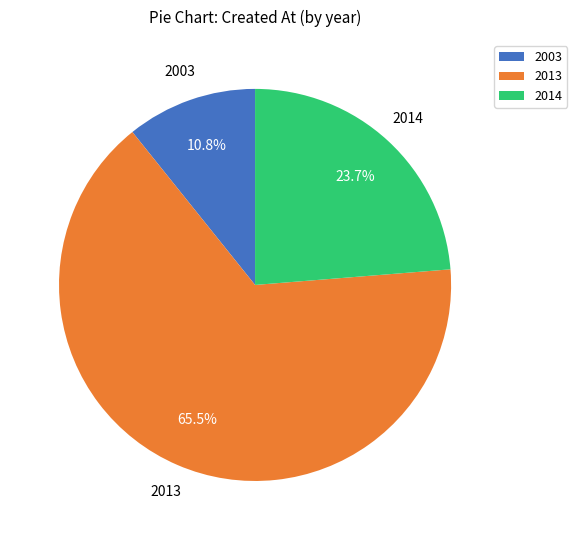

Does any single category account for the majority?

Yes